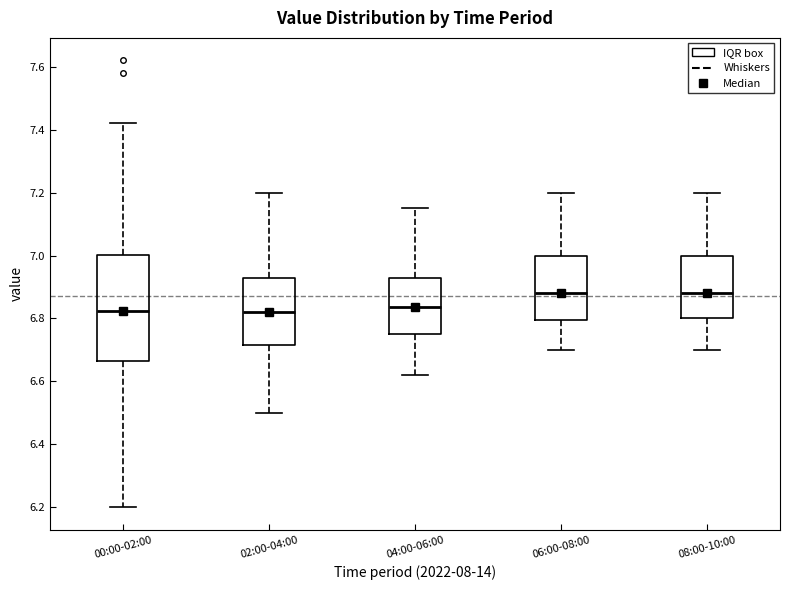

Where is the lower edge of the box for 02:00-04:00 on the y-axis? The values are not printed on the chart, so give them approximately, as read against the axis.

6.72